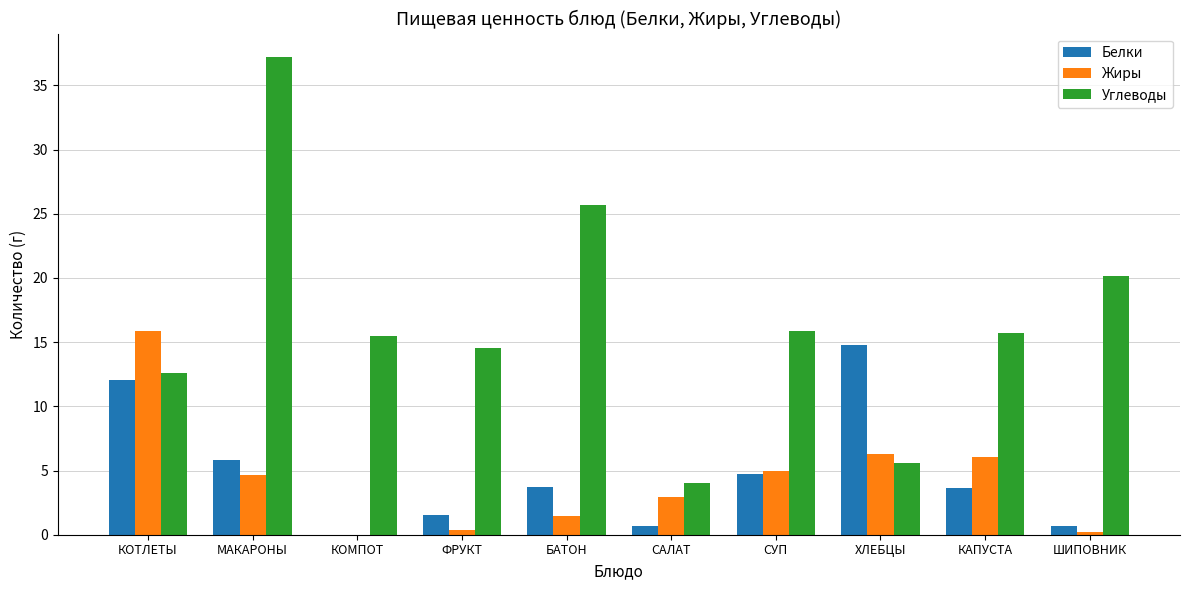

The value of Жиры at ХЛЕБЦЫ is 8.3. True or false?

False